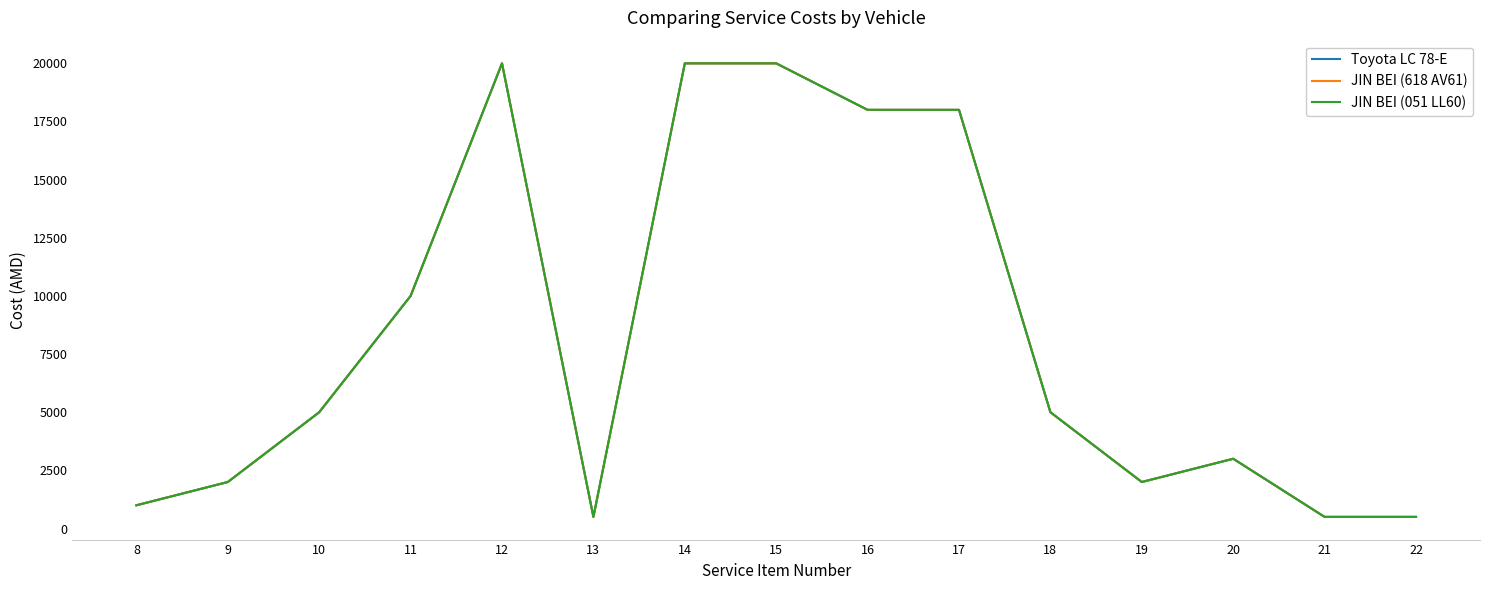

At 15, list the series in order from smallest to largest.

Toyota LC 78-E, JIN BEI (618 AV61), JIN BEI (051 LL60)